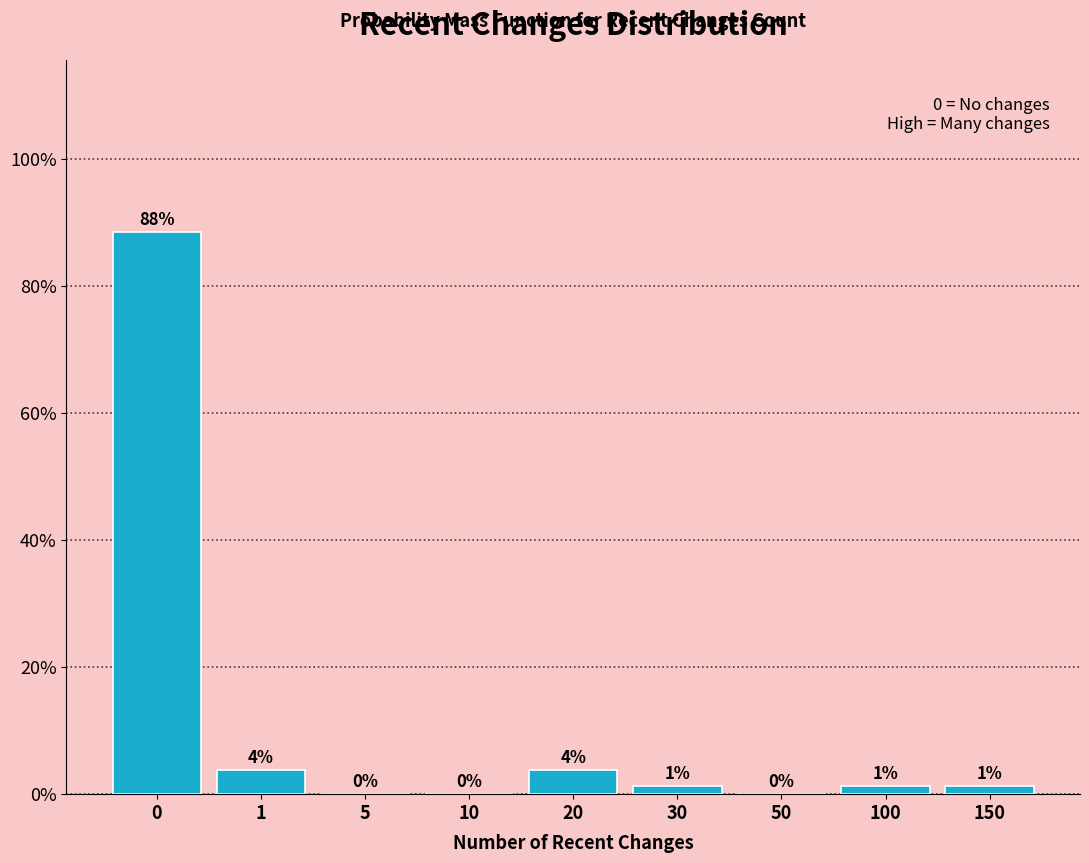

Are the bars horizontal?

No